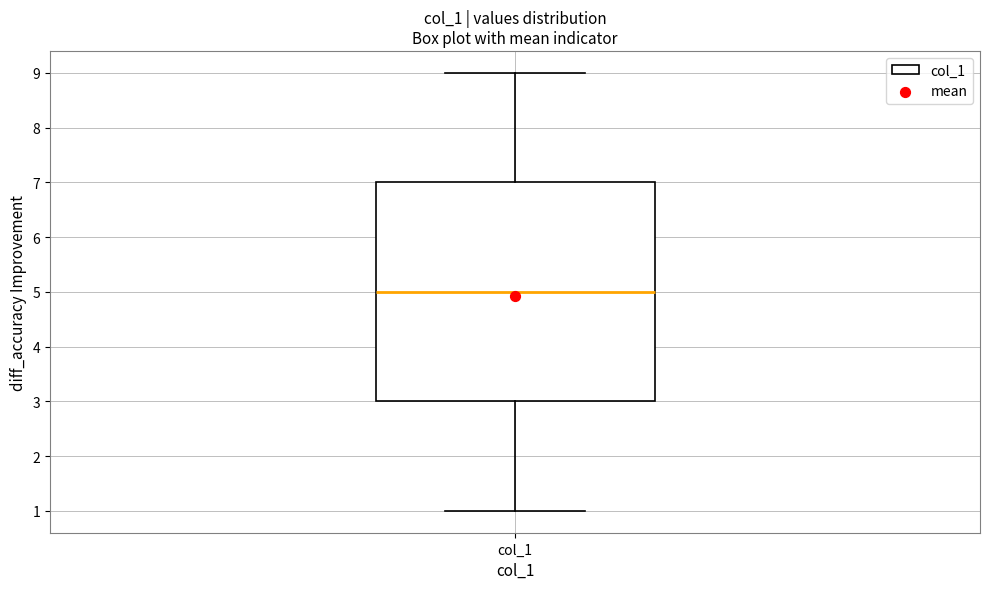

Read this box plot against the y-axis: the position of the median line, the range covered by the box, and the ends of both whiskers. The values are not printed on the chart, so give them approximately, as read against the axis.

median 5, box 3 to 7, whiskers 1 to 9